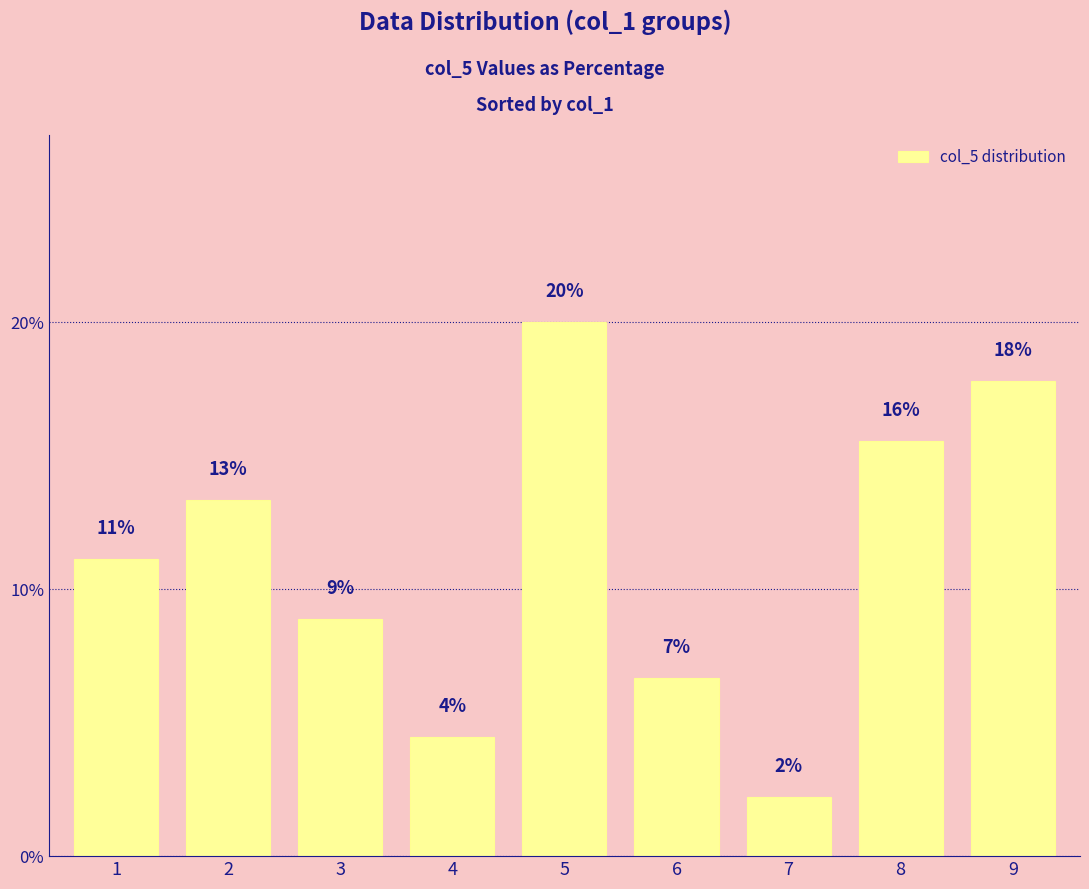

How many bars are there in total?

9